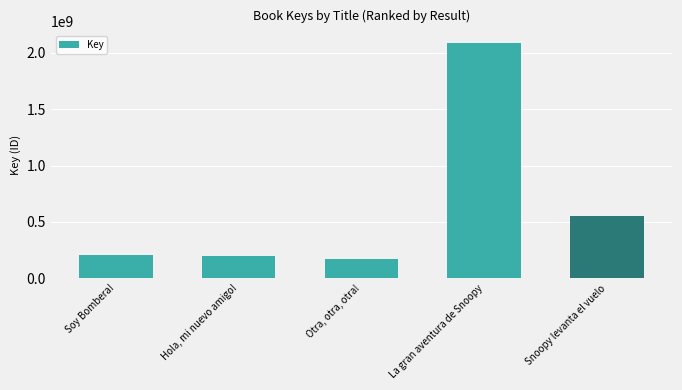

Which category has the highest value across all series?

La gran aventura de Snoopy